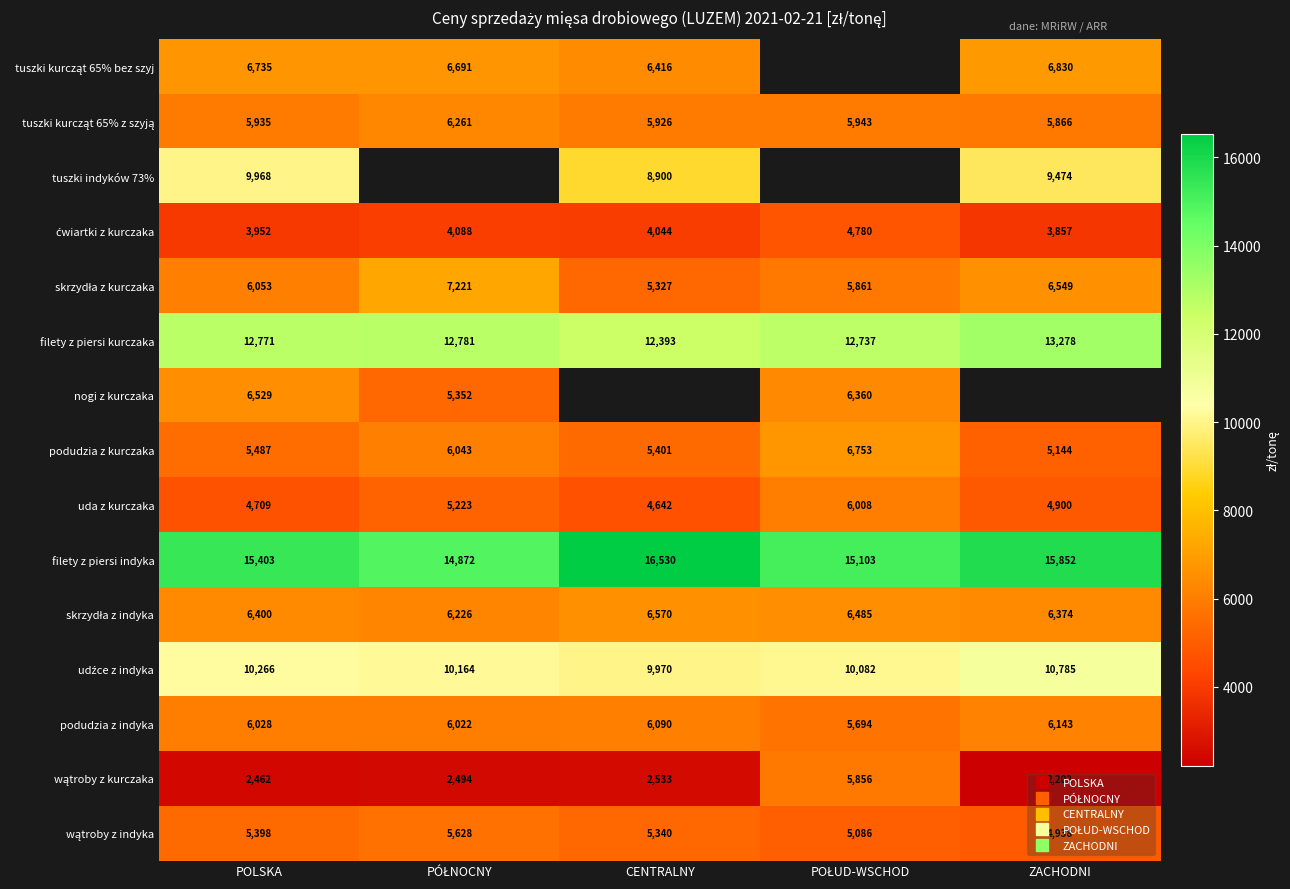

What is the difference between the highest and lowest values at PÓŁNOCNY?

12377.6